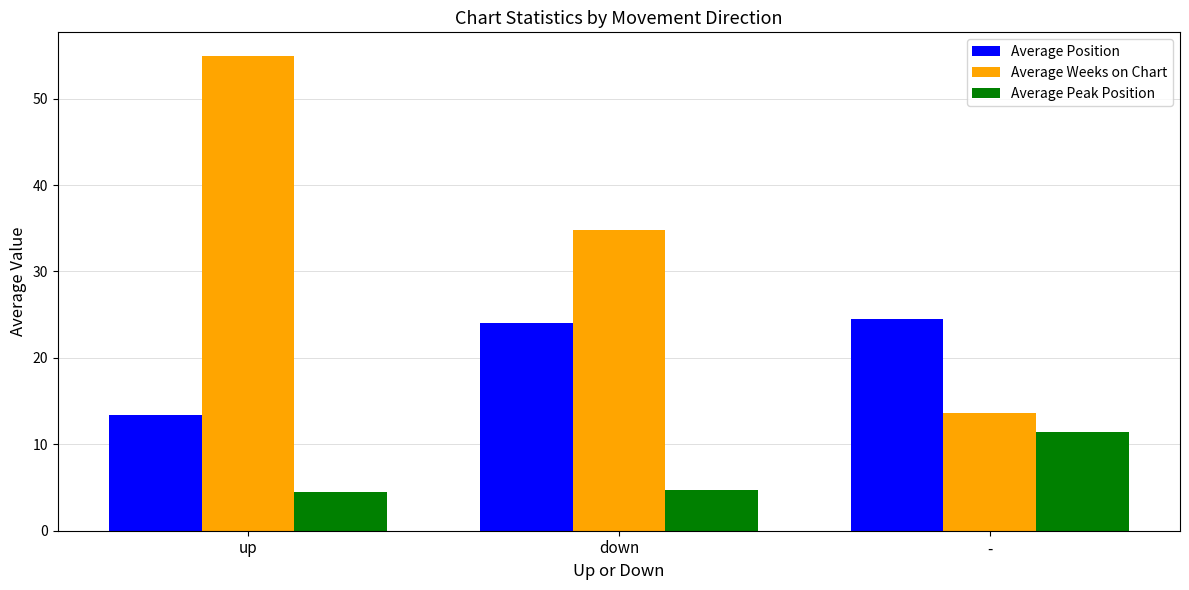

What is the label of the 3rd bar from the left?

-